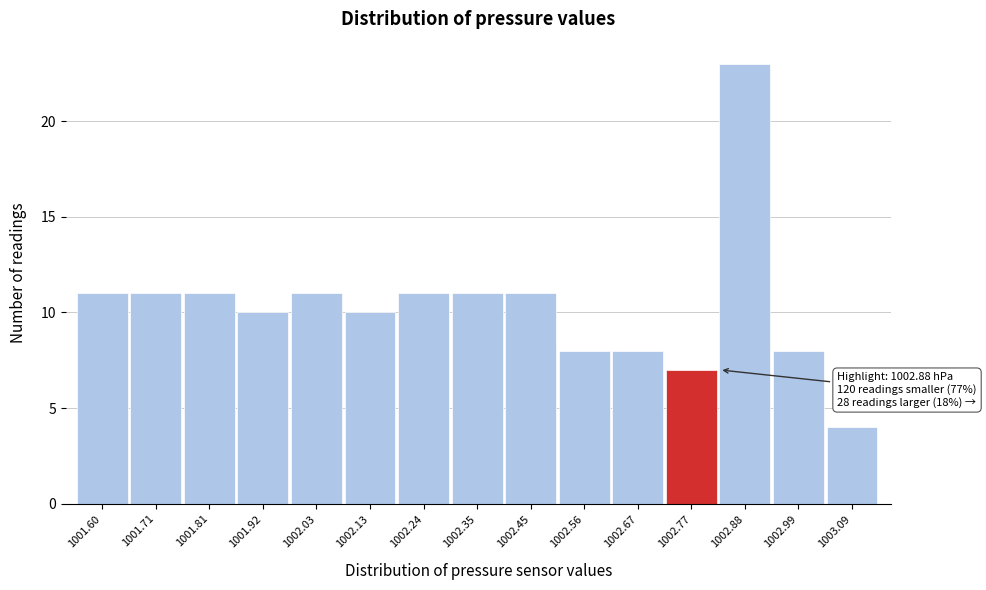

Reading right to left, transcribe all the data shown in this chart.

4	8	23	7	8	8	11	11	11	10	11	10	11	11	11